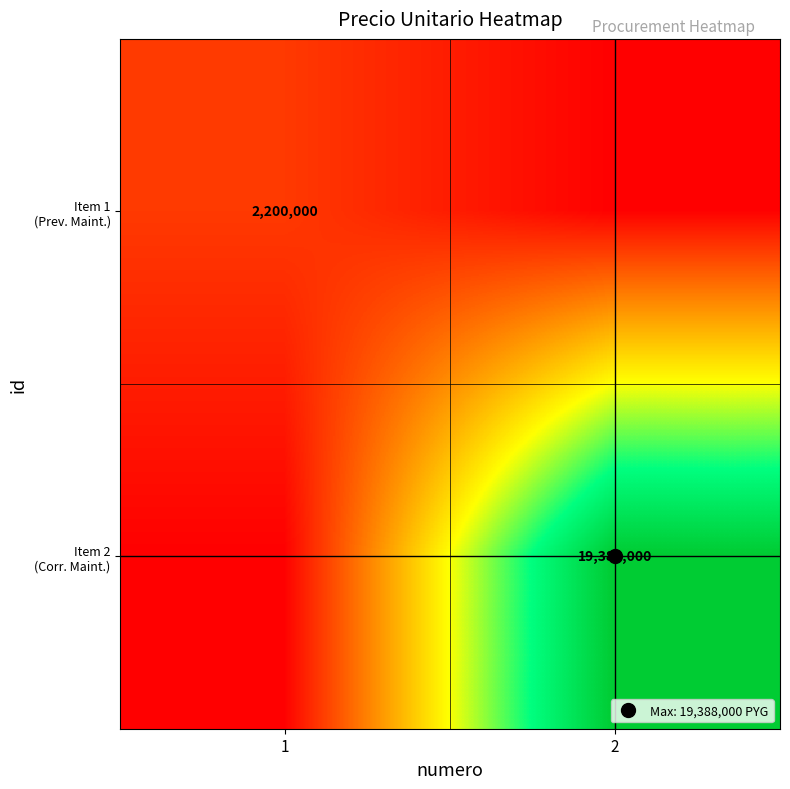

Which label corresponds to the largest value in the chart?

2